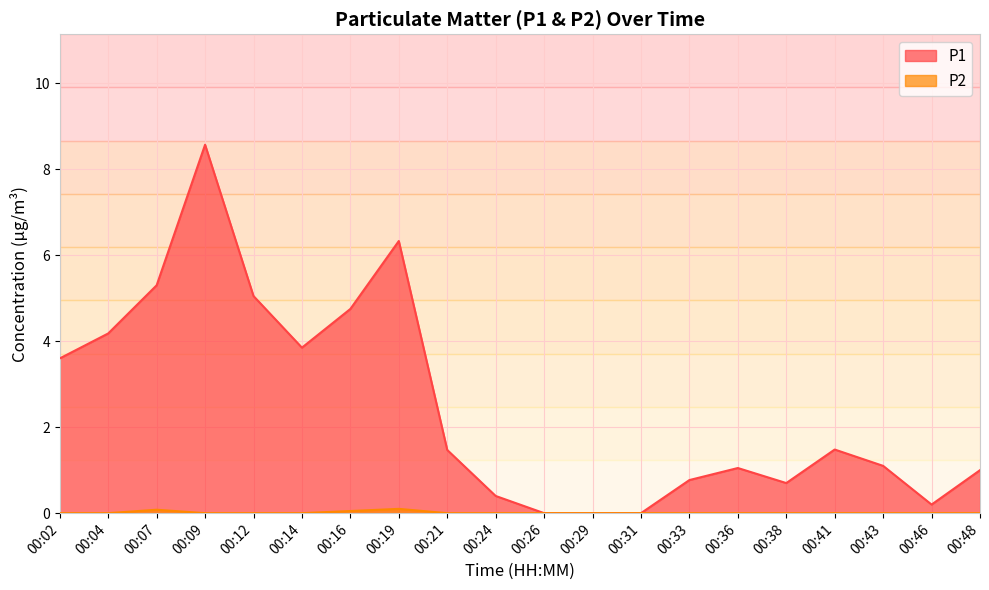

True or false: P2 and P1 cross at least once.

False